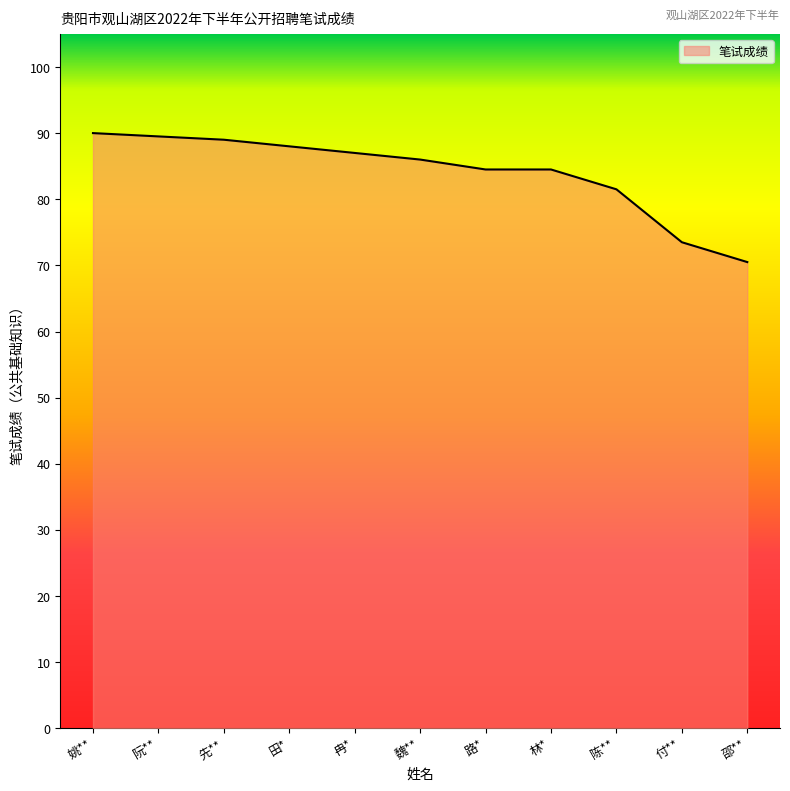

What position from the right is 姚**?

11